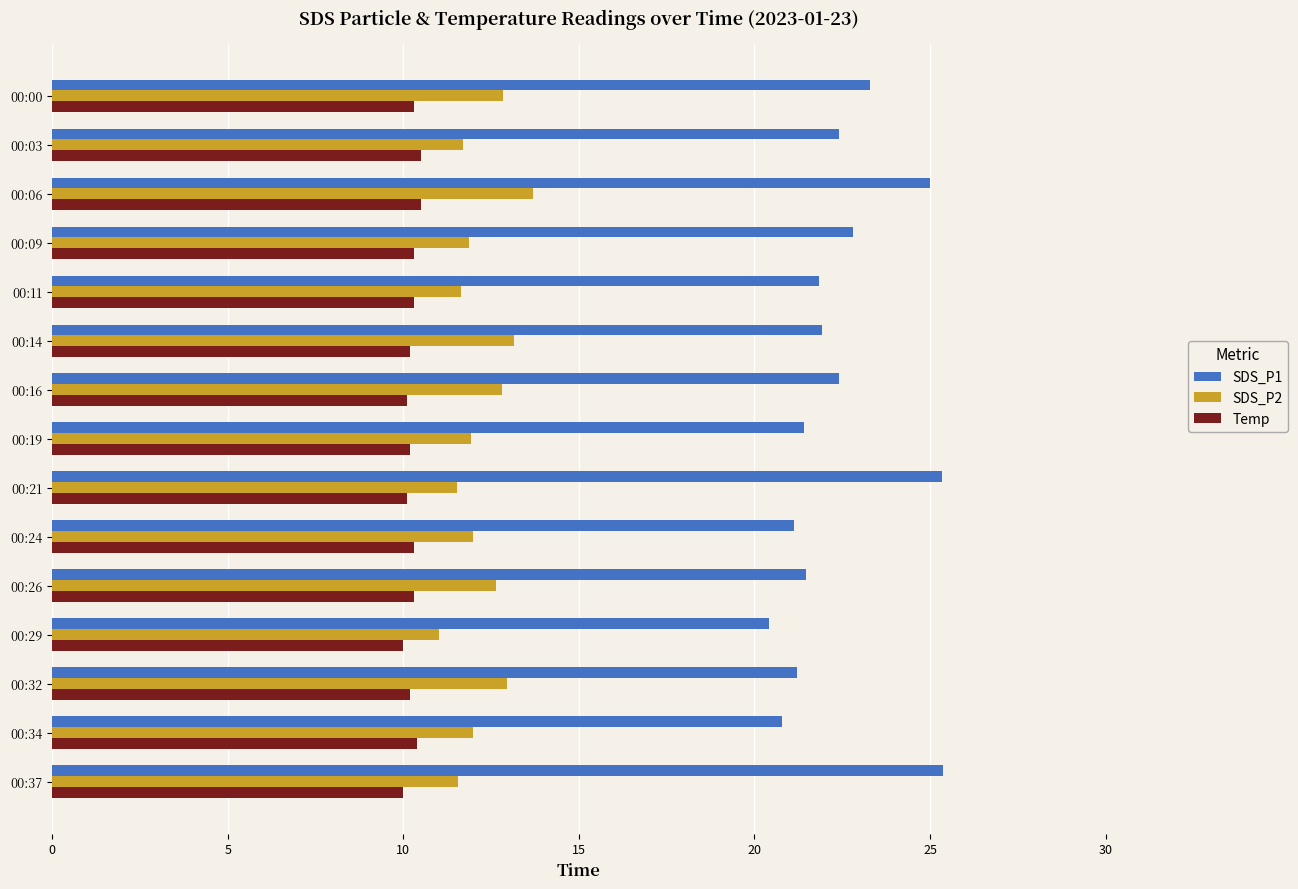

Which series has the widest spread of values?

SDS_P1